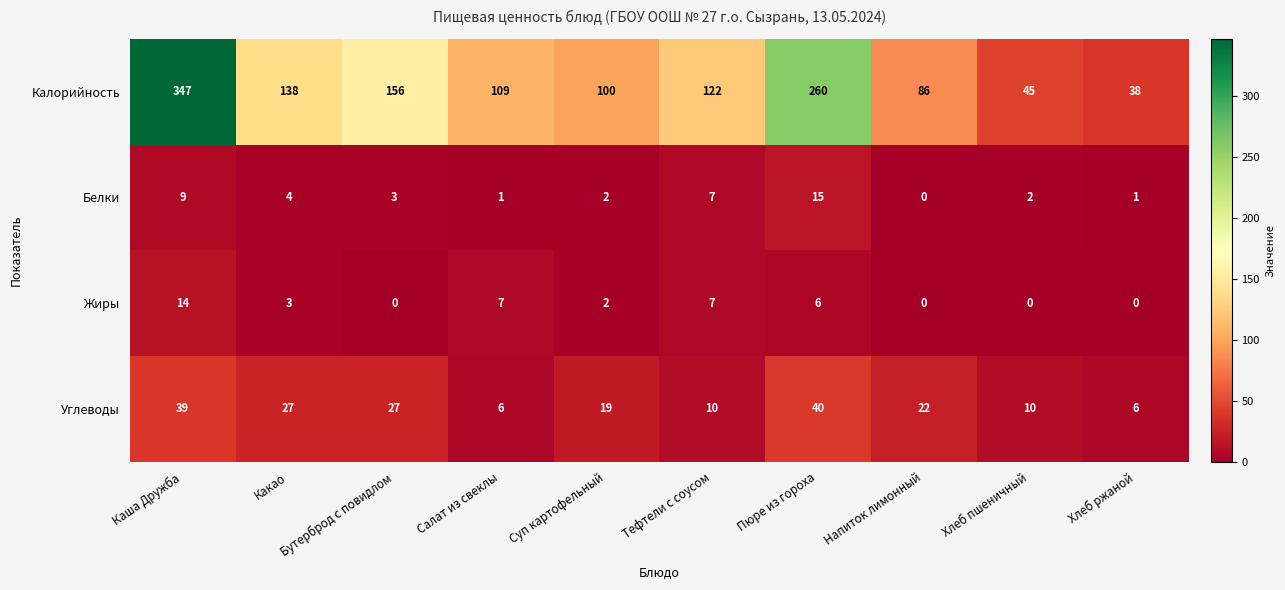

Is it true that Белки equals 1 at Салат из свеклы?

True